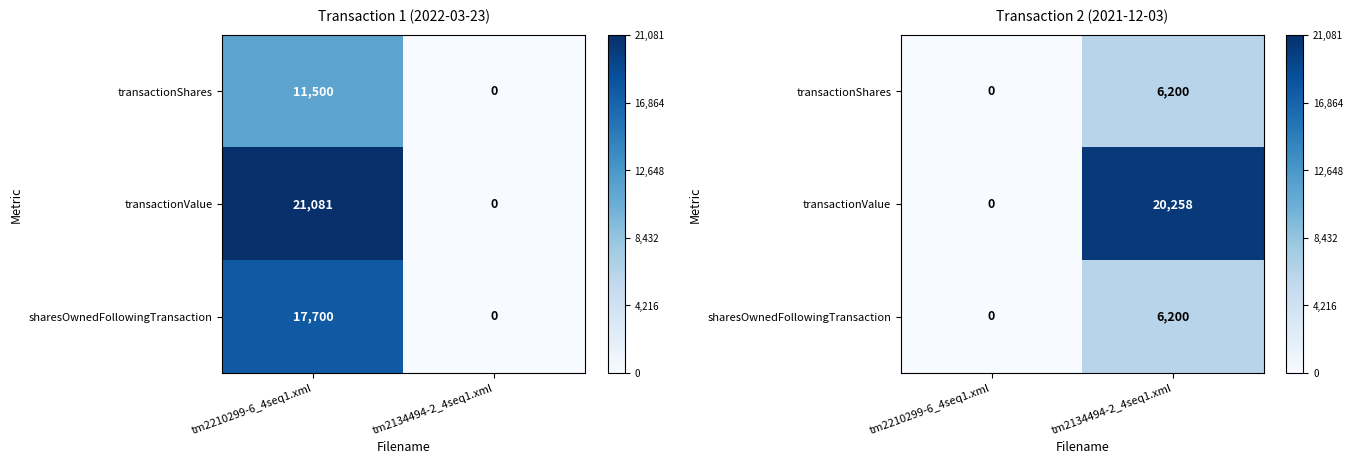

How many categories are shown in the chart?

2